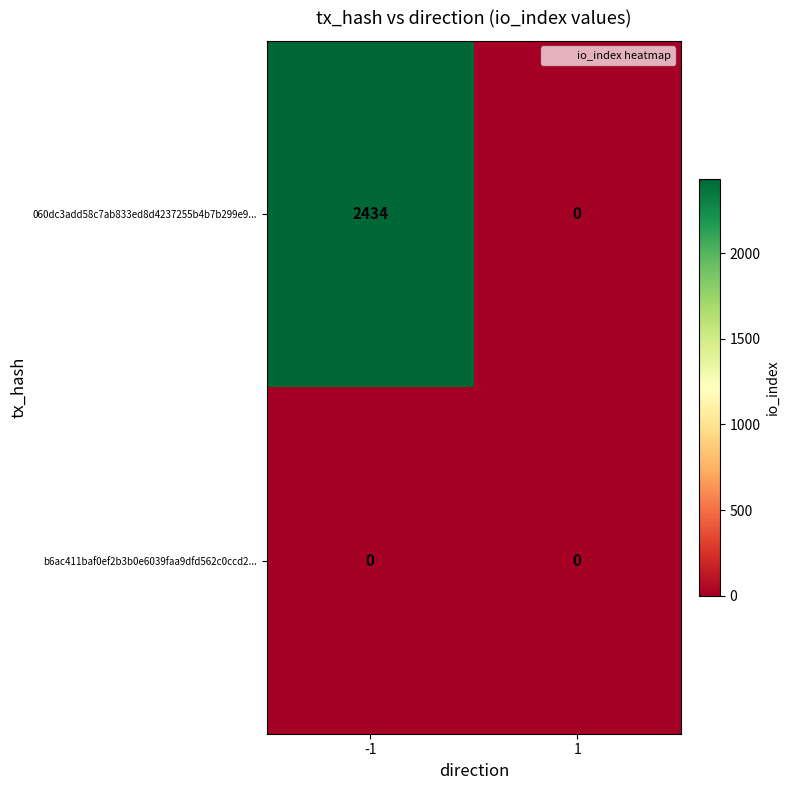

Reading left to right, extract all data points from this chart.

060dc3add58c7ab833ed8d4237255b4b7b299e9...: 2434	0
b6ac411baf0ef2b3b0e6039faa9dfd562c0ccd2...: 0	0